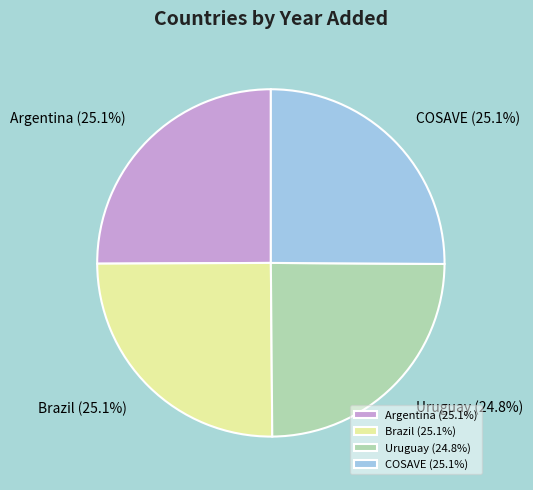

What percentage is the Brazil slice, to the nearest percent?

25%